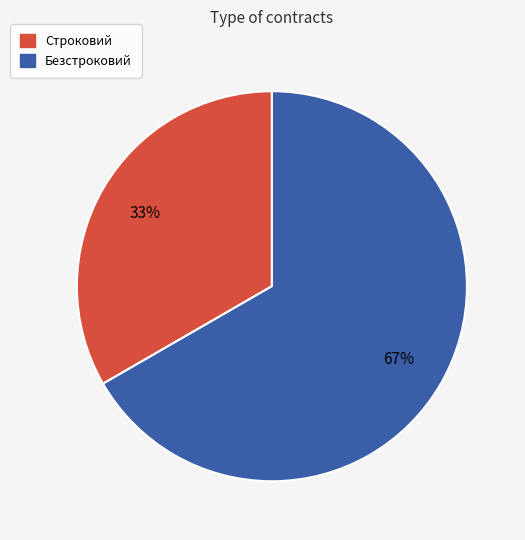

True or false: Строковий accounts for 42% of the total.

False